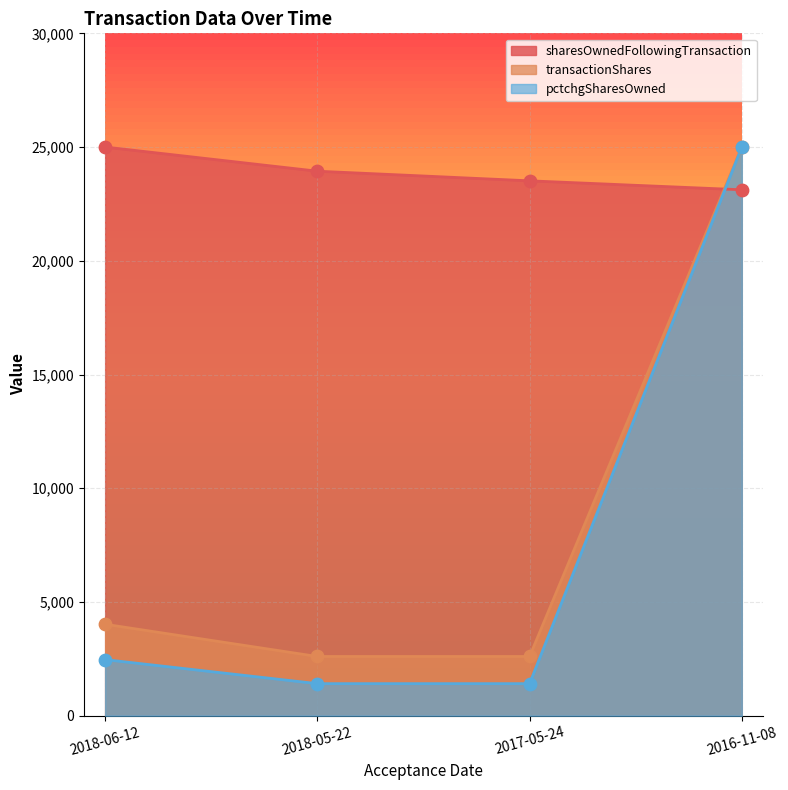

Which series contains the lowest Y value?

pctchgSharesOwned